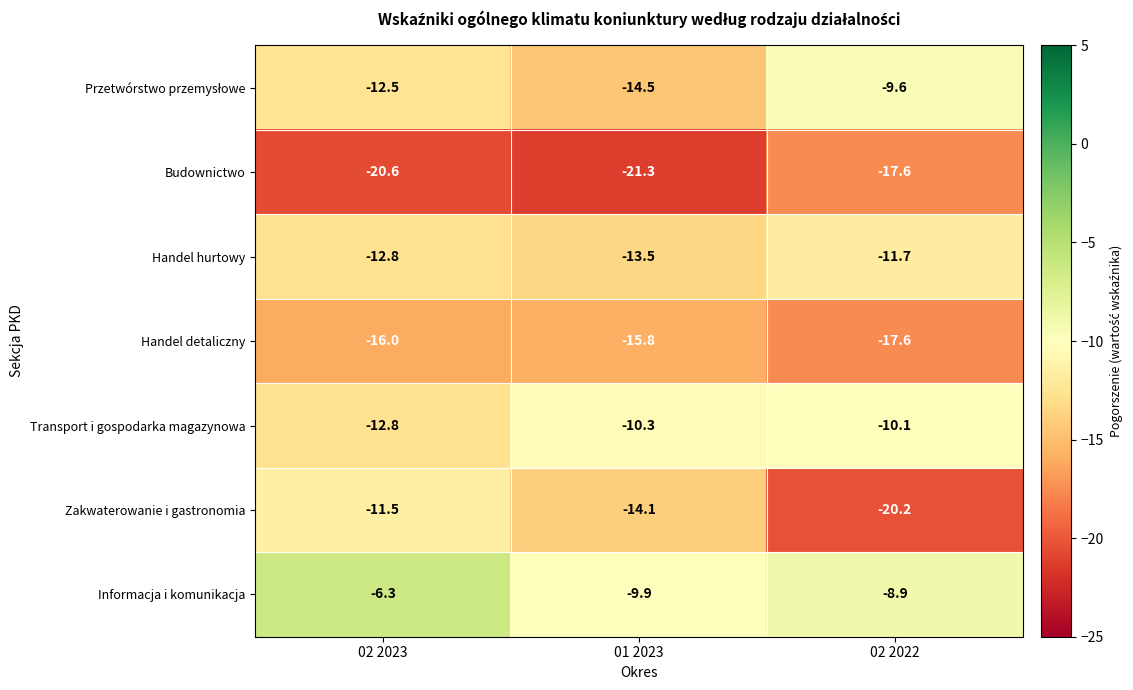

What is the maximum value shown in the chart?

-6.3